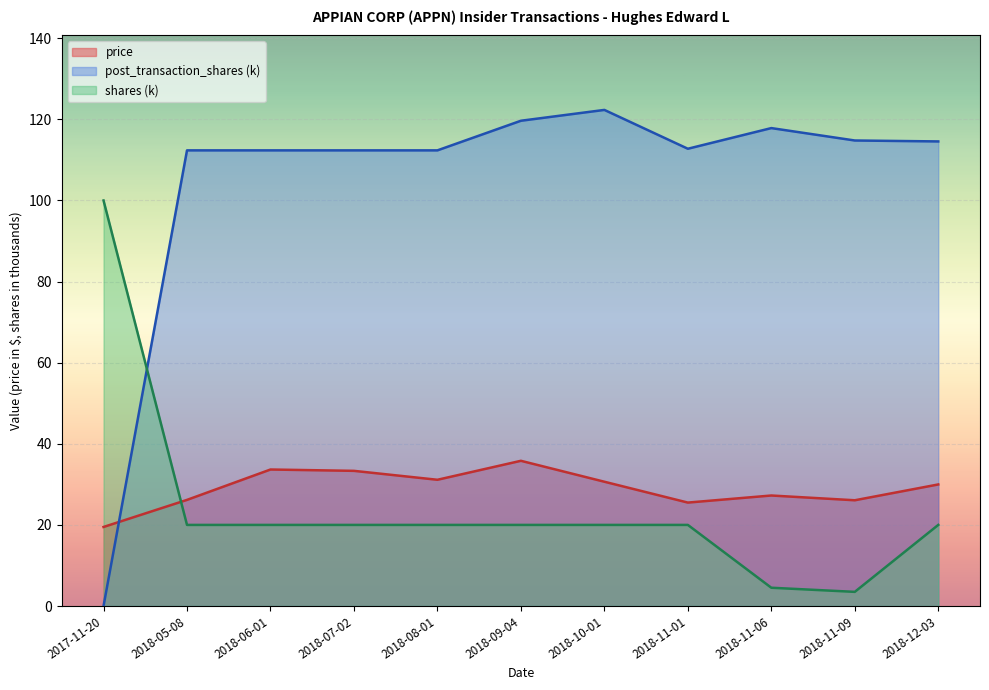

Read the post_transaction_shares value at 2018-11-09.

114.8